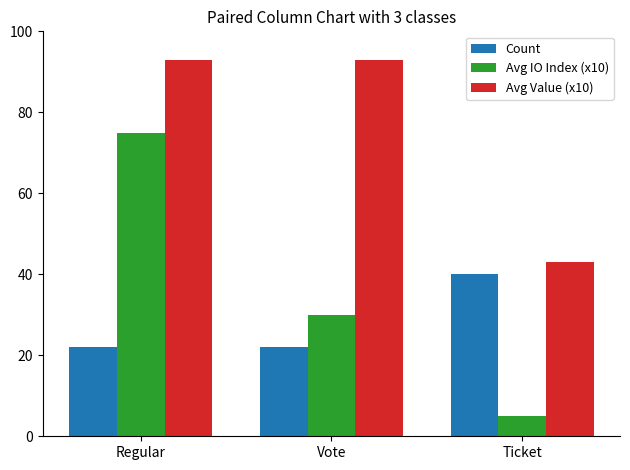

At which label does Avg IO Index (x10) reach its peak?

Regular